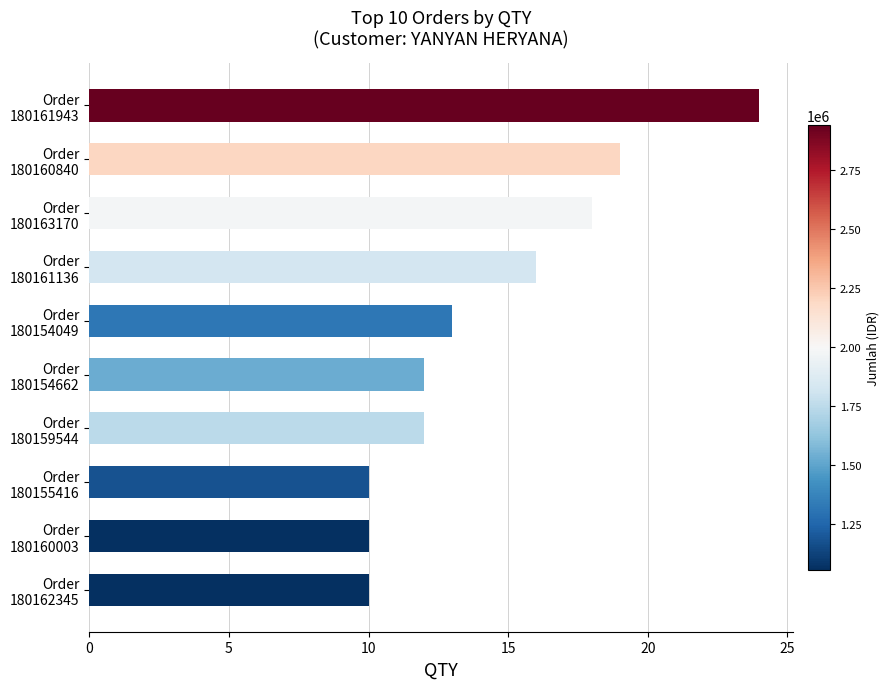

What is the difference between the second highest and minimum values?

9